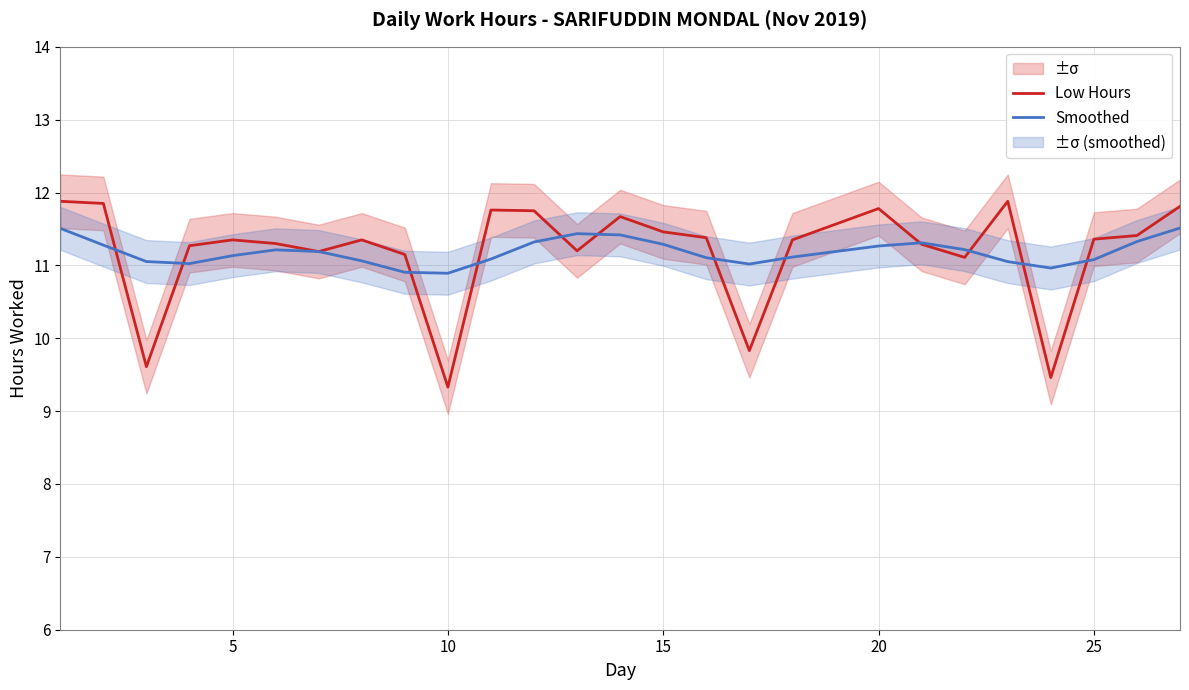

The value of Low Hours at 20 is 11.8. True or false?

True